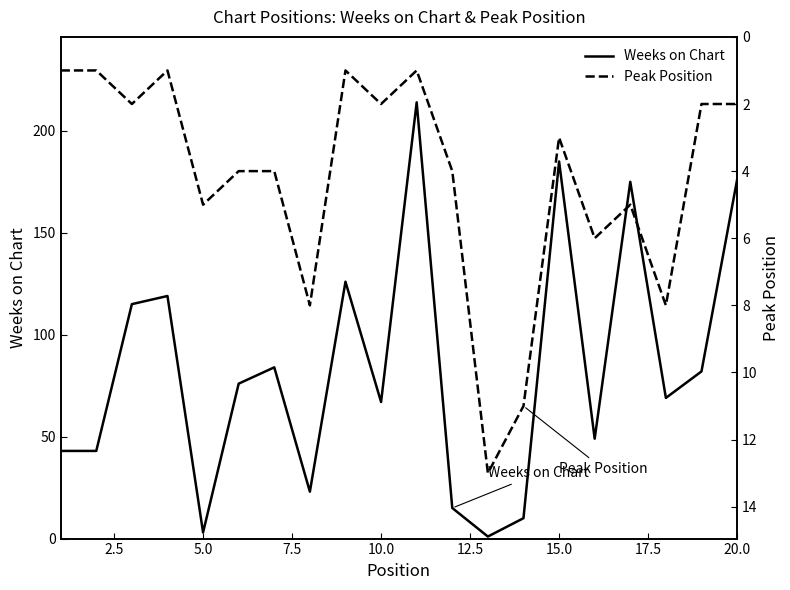

True or false: Weeks on Chart and Peak Position cross at least once.

True